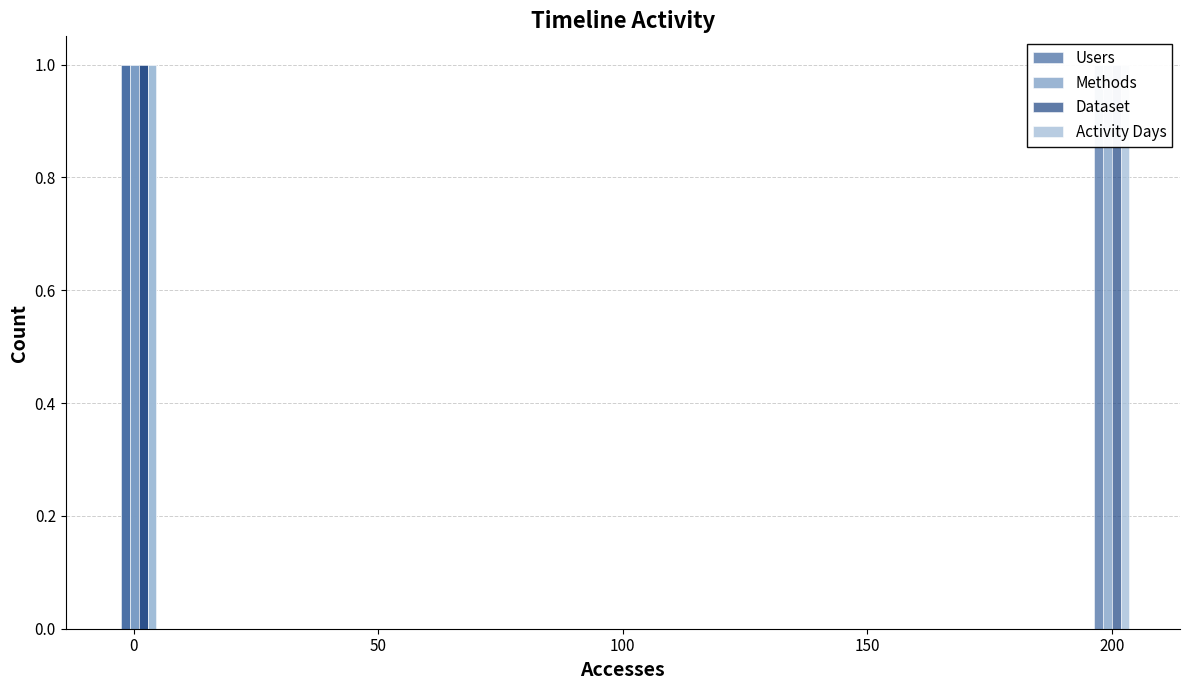

Which series has the largest total across all categories?

Users